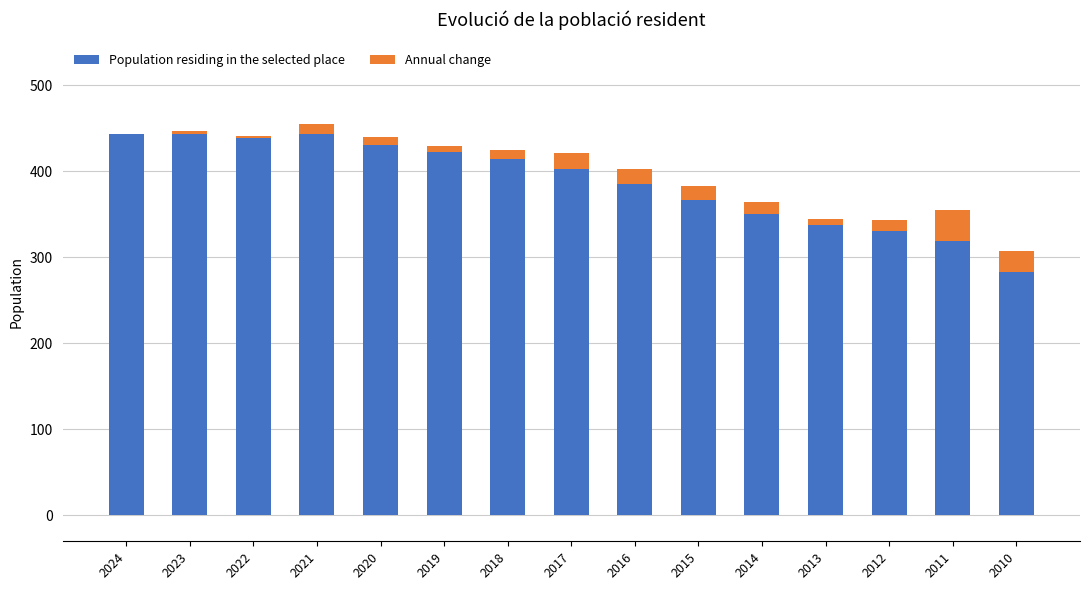

What is the sum of the Annual change values at 2023 and 2018?

14